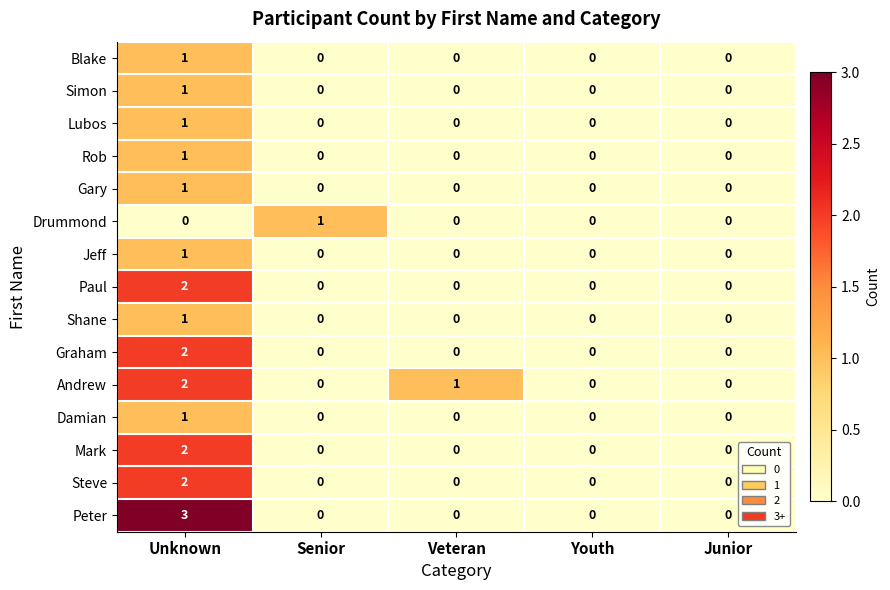

What is the difference between the highest and lowest values at Unknown?

3